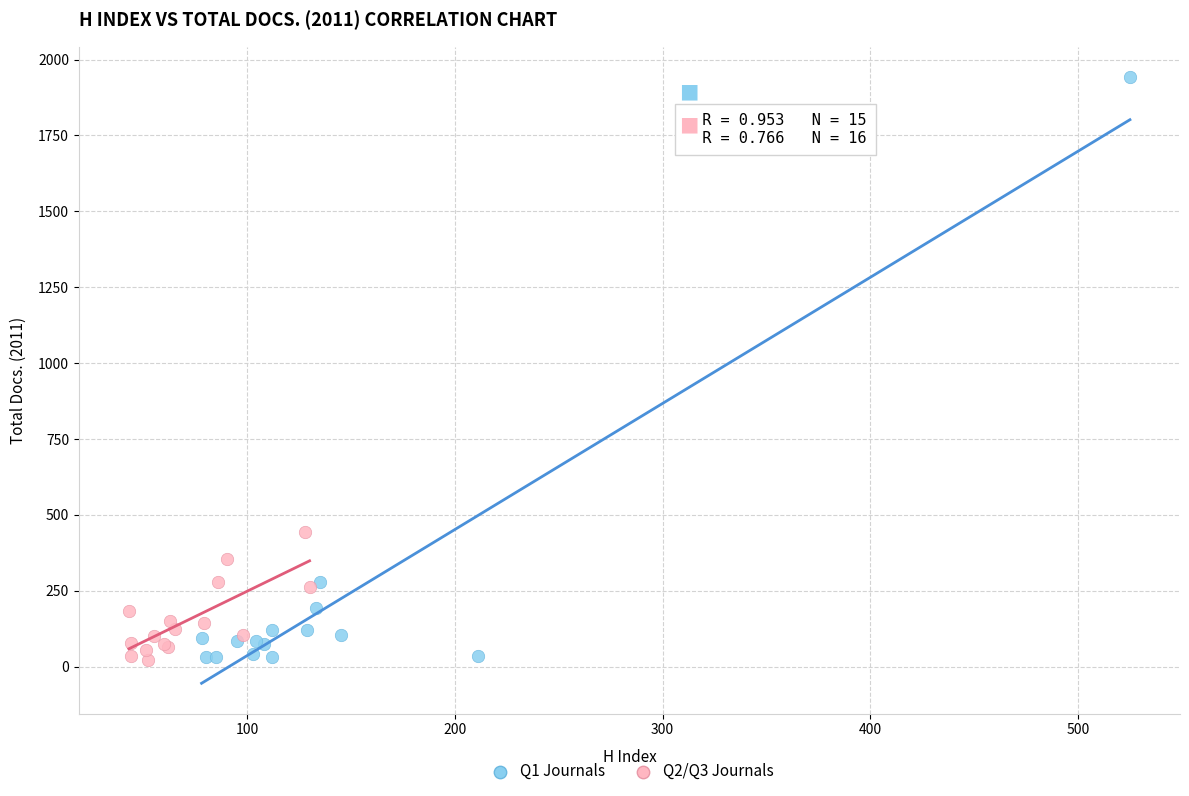

Which series has the largest Y range (max minus min)?

Q1 Journals